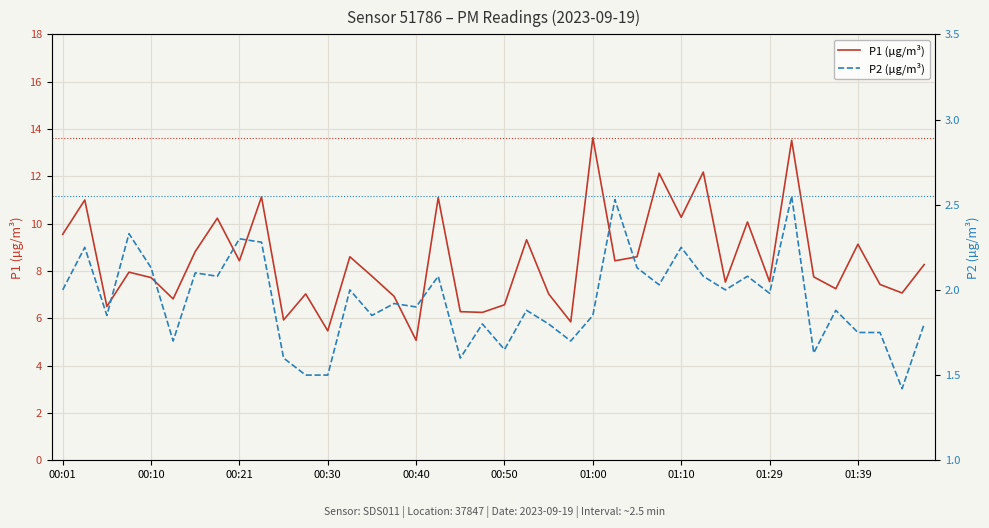

Read the P1 (µg/m³) value at 00:40.

5.1